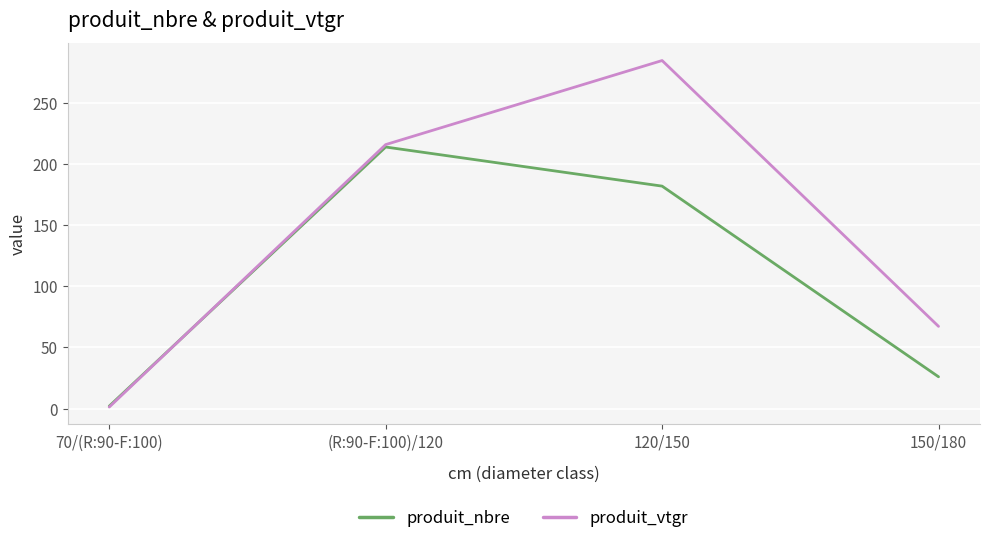

At which label does produit_vtgr reach its minimum?

70/(R:90-F:100)